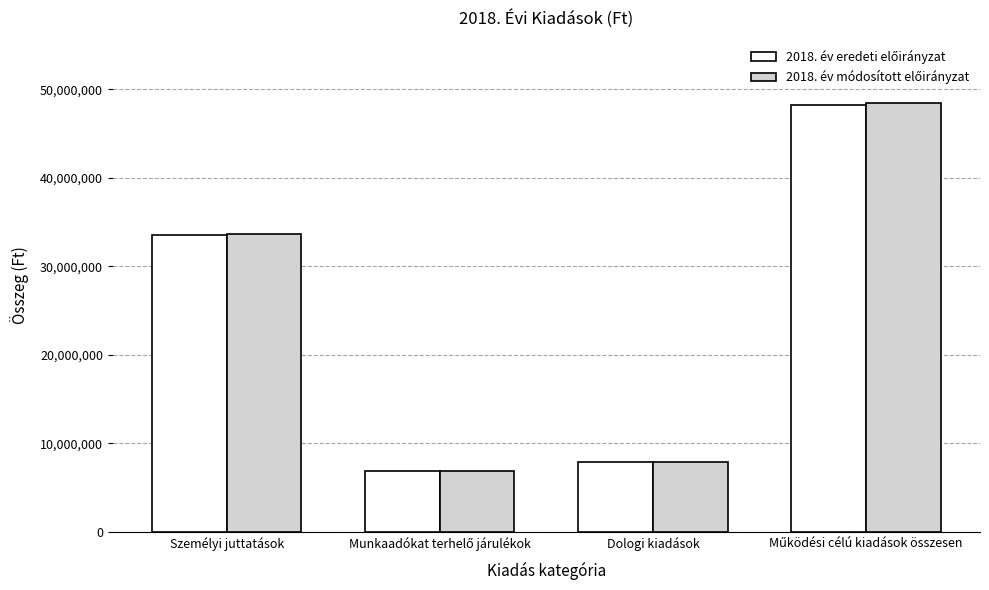

What is the total value across all series at Dologi kiadások?

15698400